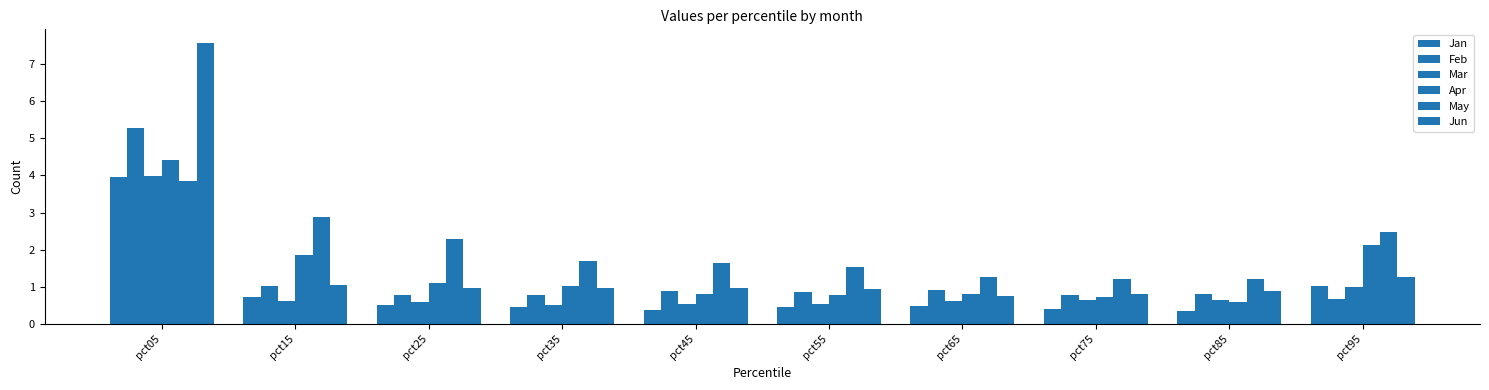

How many series are shown in this chart?

6